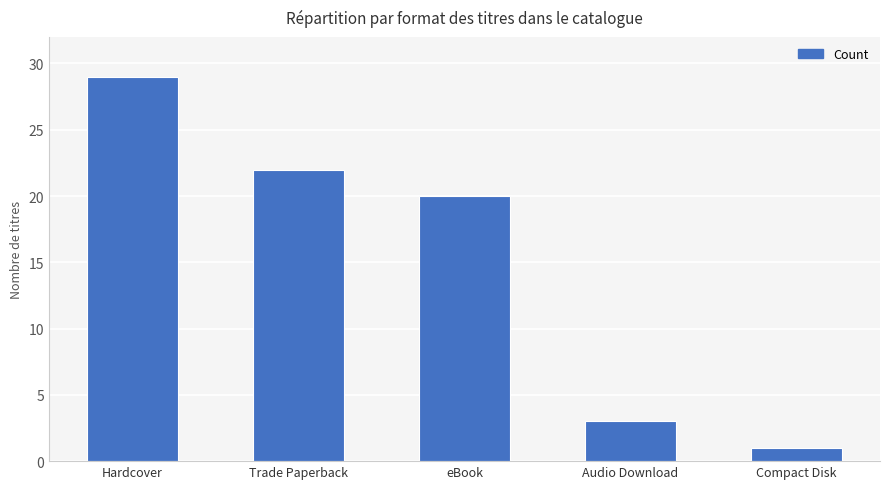

What is the maximum value shown in the chart?

29